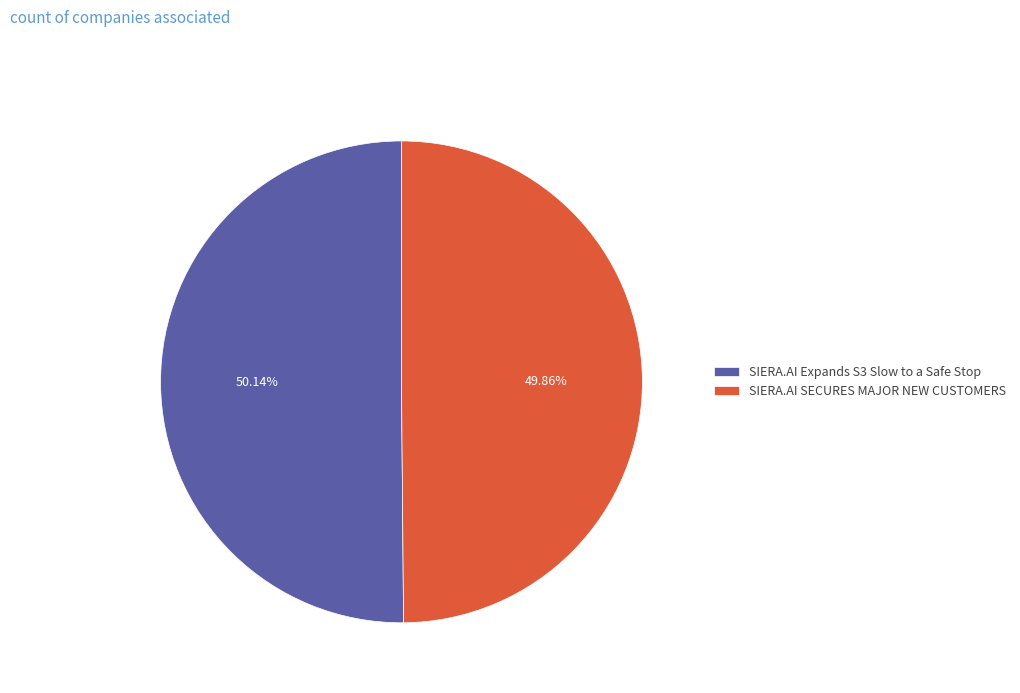

Is there a majority slice in this chart?

Yes